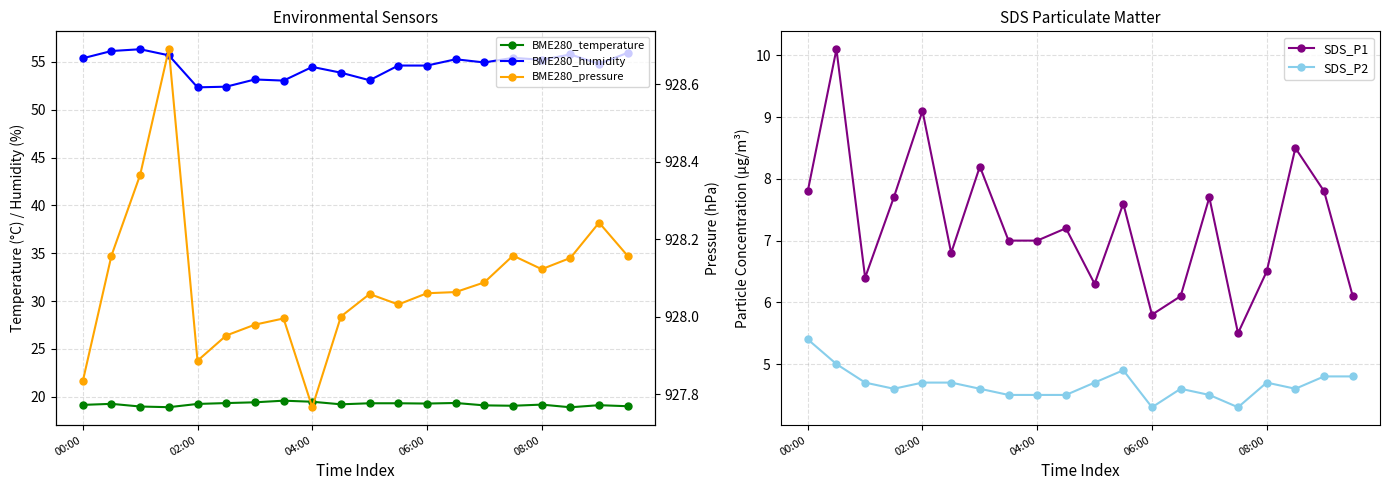

Is the value of BME280_temperature at 7 greater than the value of BME280_pressure at 15?

No